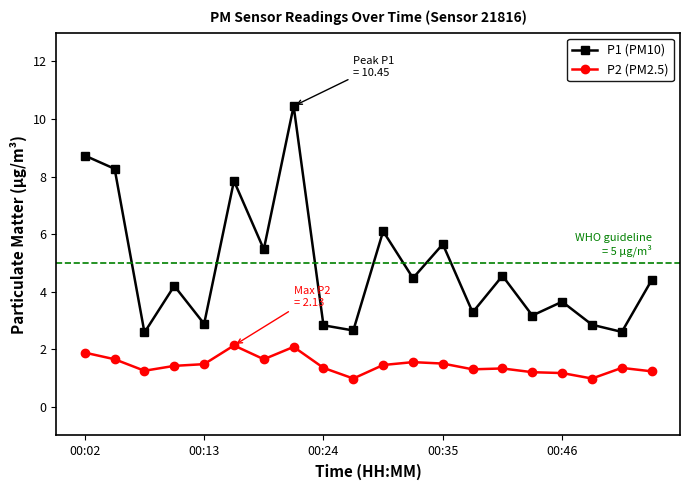

At how many categories does at least one series exceed 6?

5